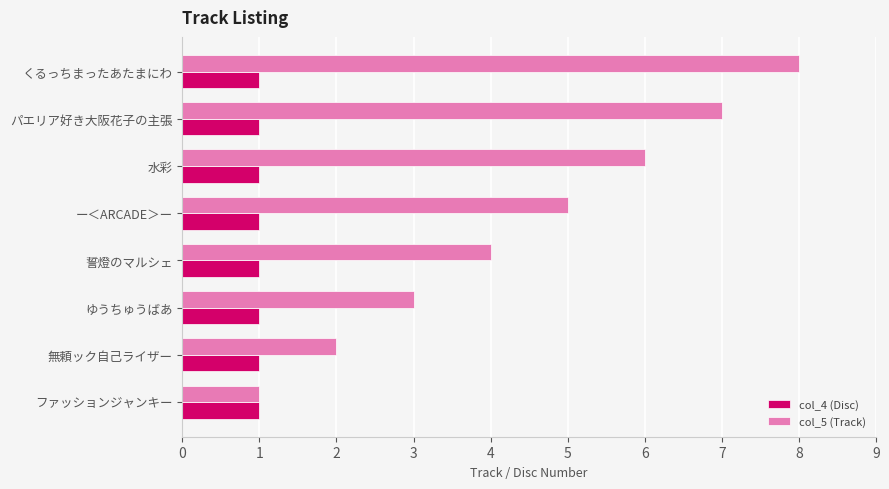

How many data points does each series have?

8